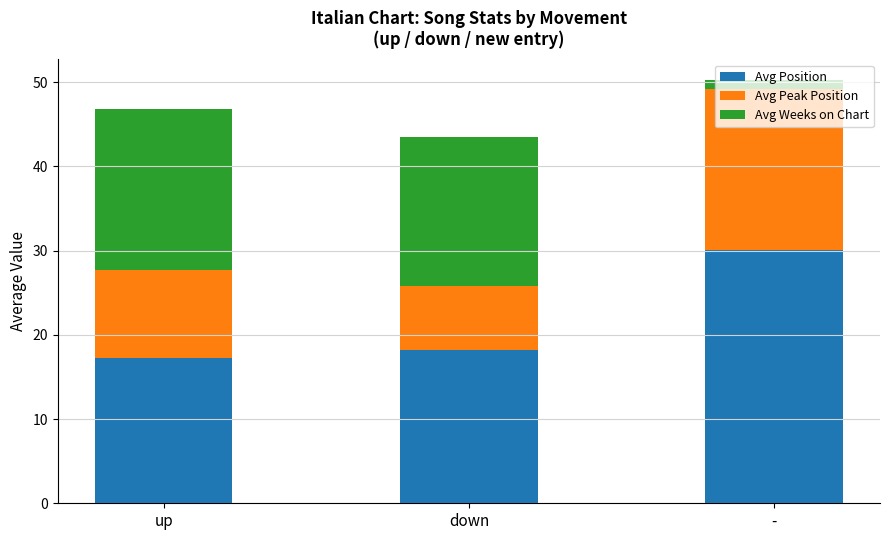

What is the highest value of the Avg Position series?

30.1